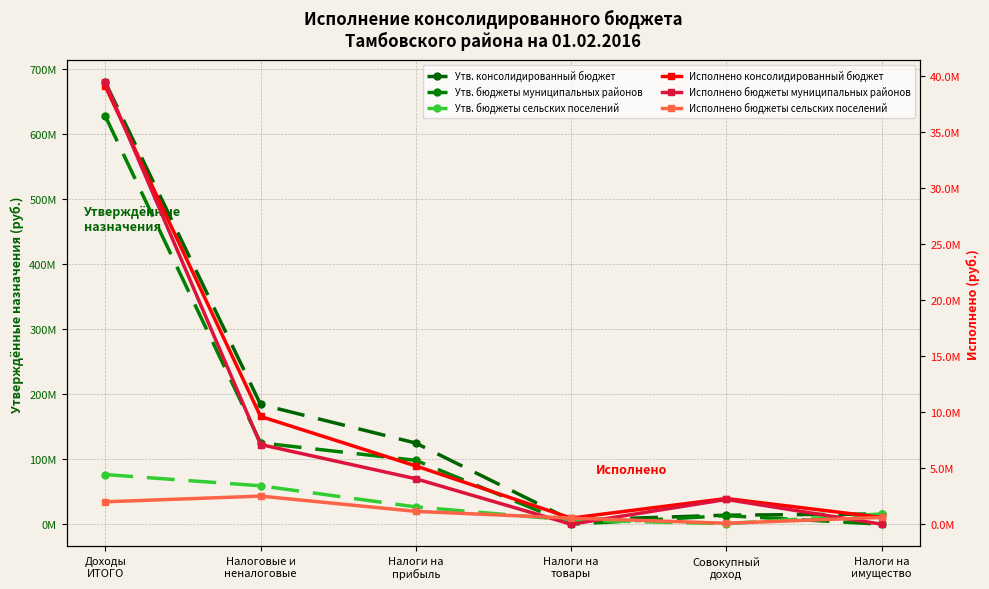

At which category is the sum across all series the highest?

Доходы
ИТОГО